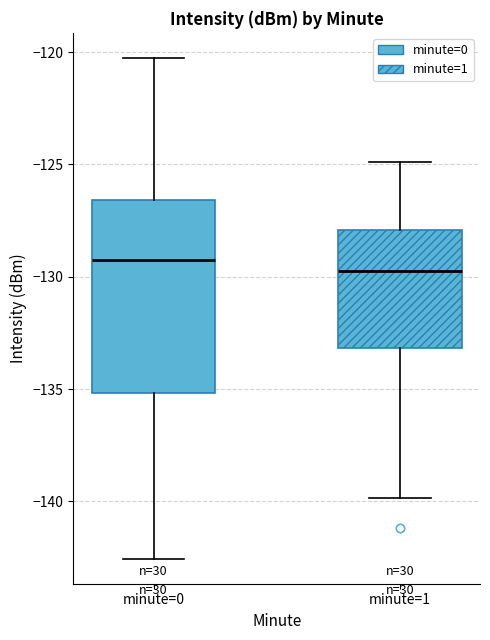

Comparing the boxes themselves (not the whiskers), which one is the tallest?

minute=0